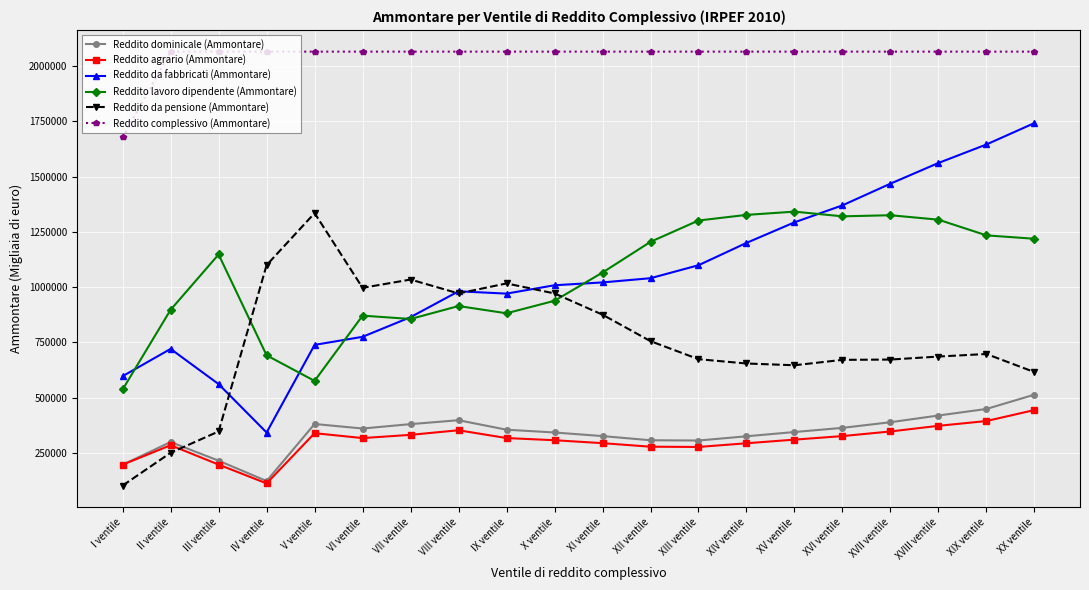

True or false: Reddito dominicale (Ammontare) and Reddito lavoro dipendente (Ammontare) cross at least once.

False